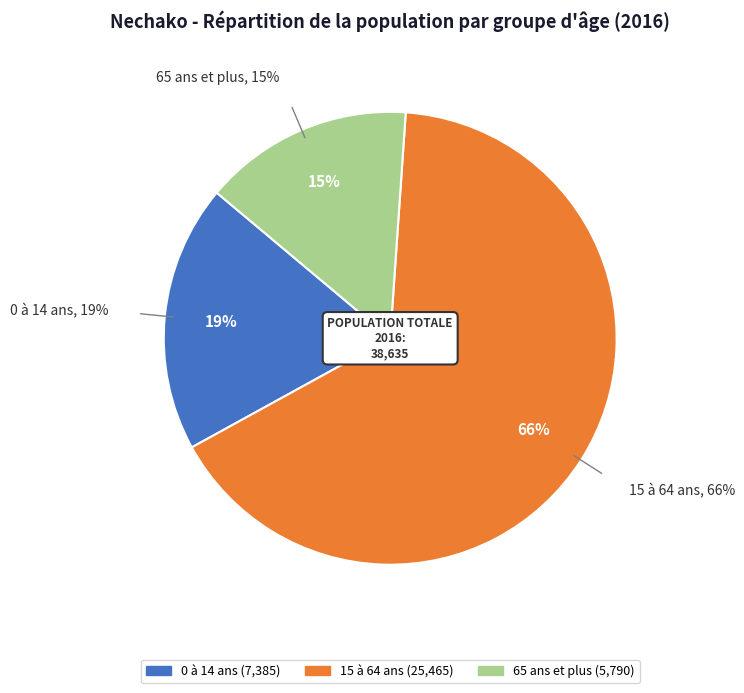

How many slices are in this pie chart?

3